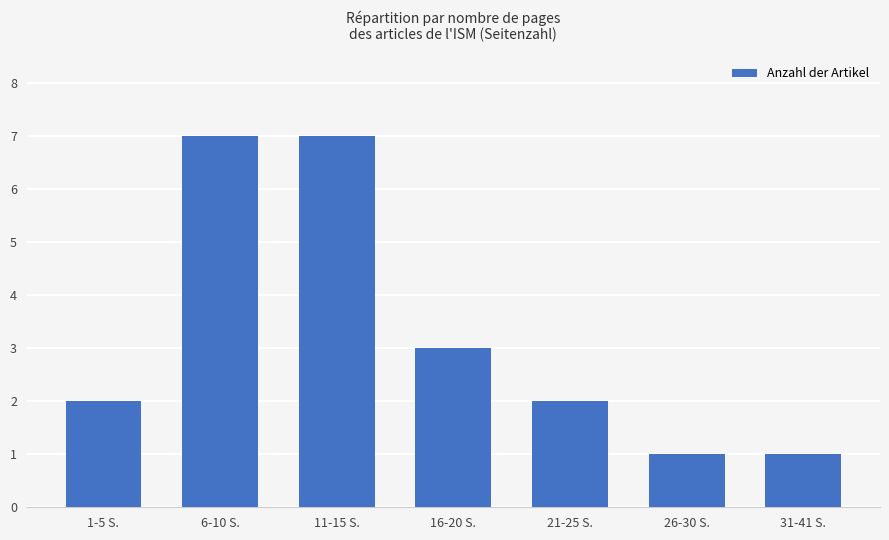

What is the sum of all values?

23